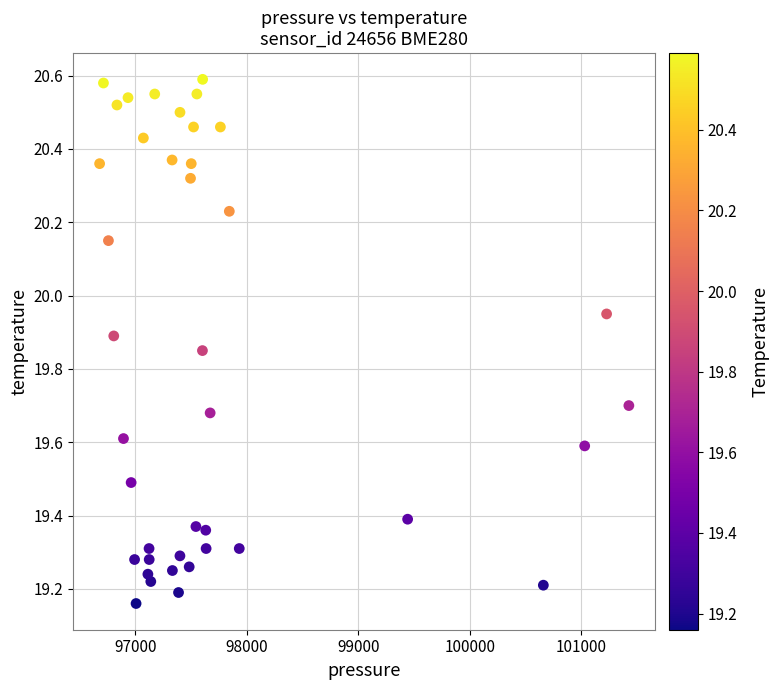

What is the range of Y values (max minus min)?

1.4